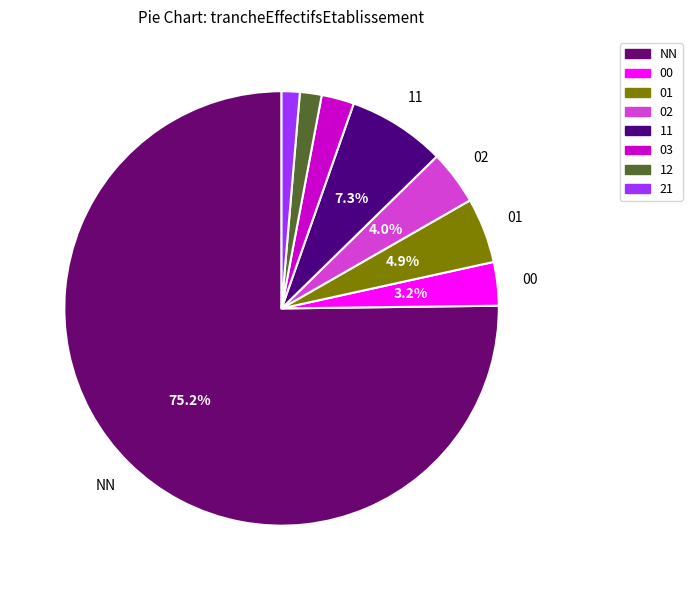

How many segments does this pie chart have?

8